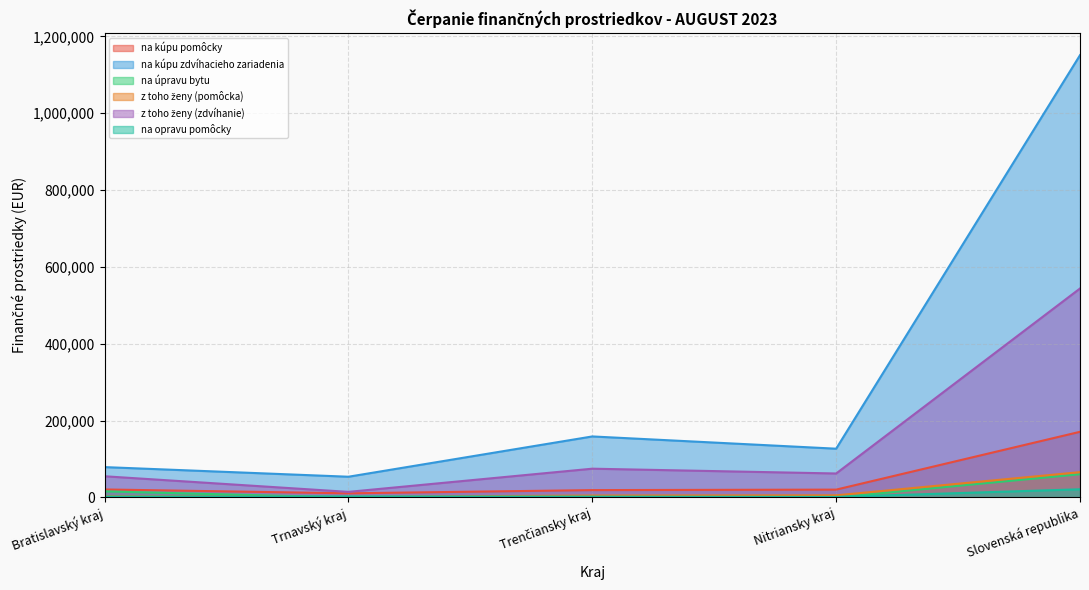

Does the chart have visible grid lines?

Yes